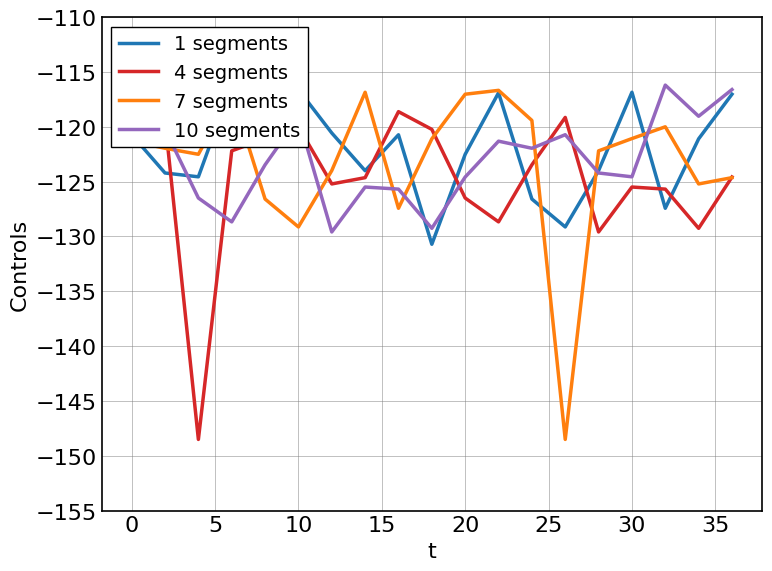

True or false: 4 segments has more than 2 points higher than both neighbors.

True